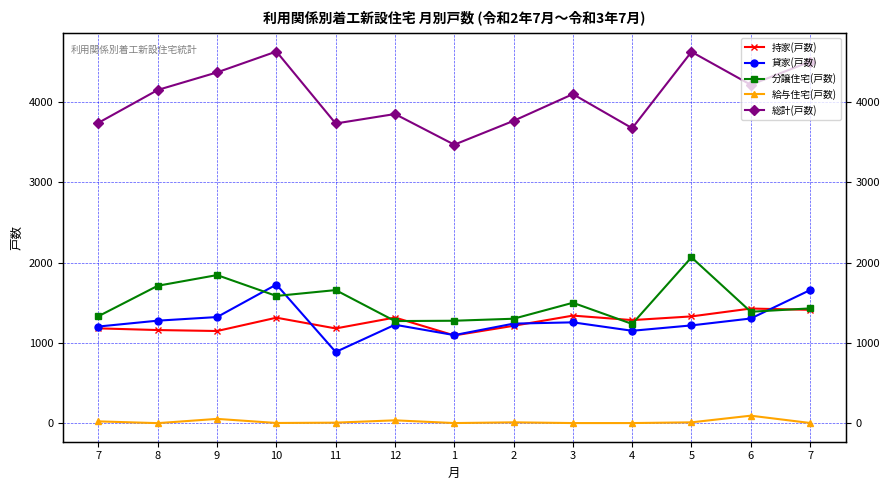

True or false: 持家(戸数) and 給与住宅(戸数) cross at least once.

False